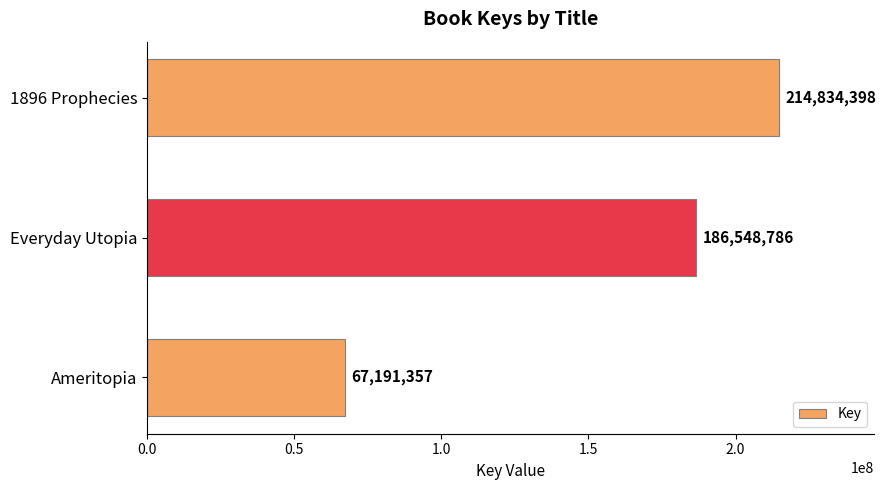

What is the change in value from 1896 Prophecies to Ameritopia?

-147643041